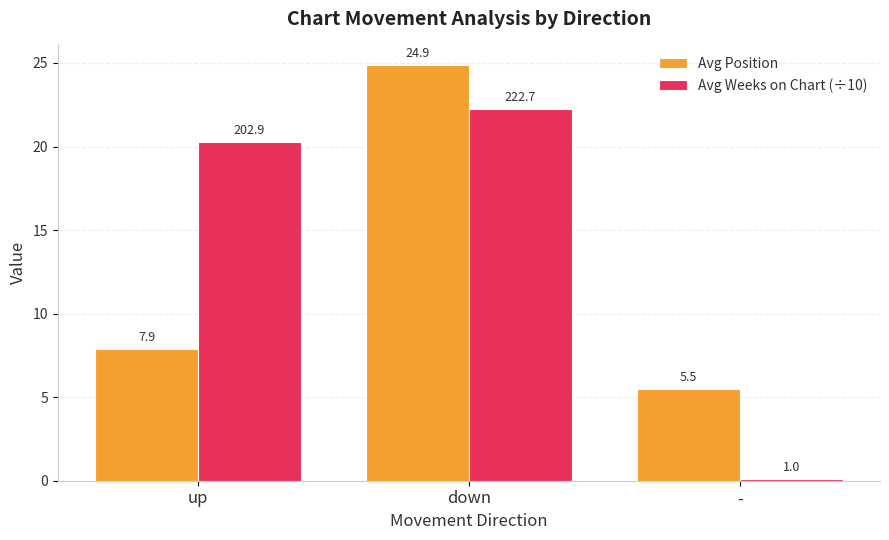

At which category is the sum across all series the highest?

down